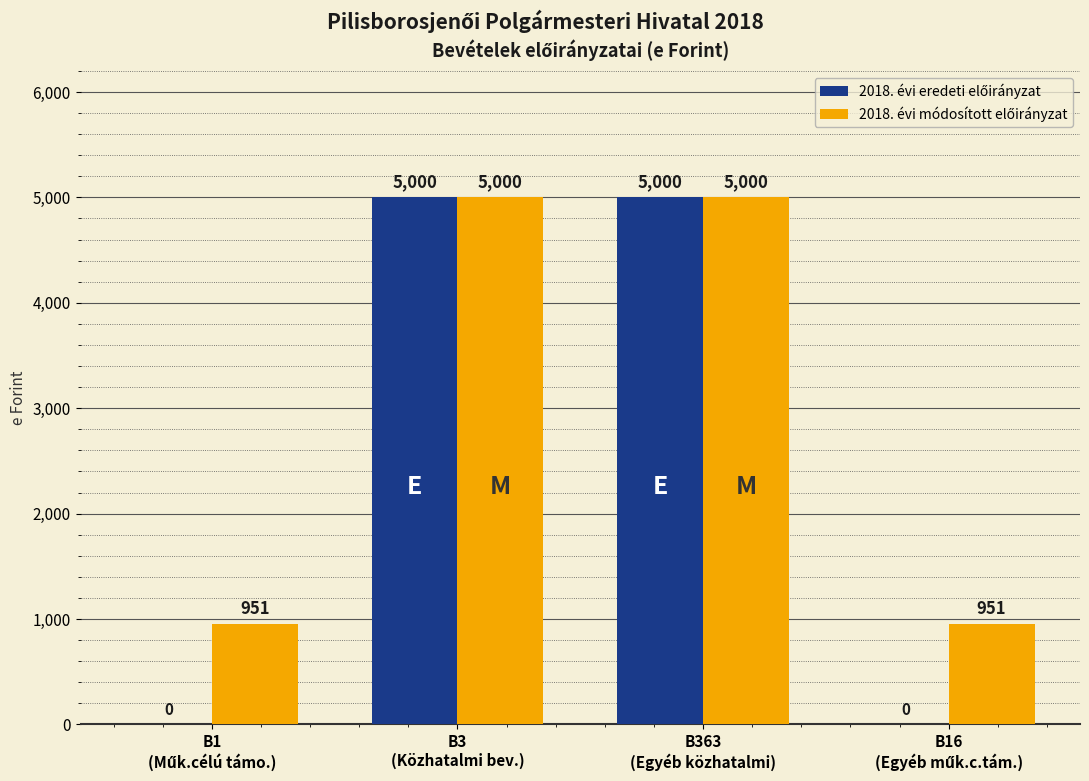

How many distinct data groups are displayed?

2